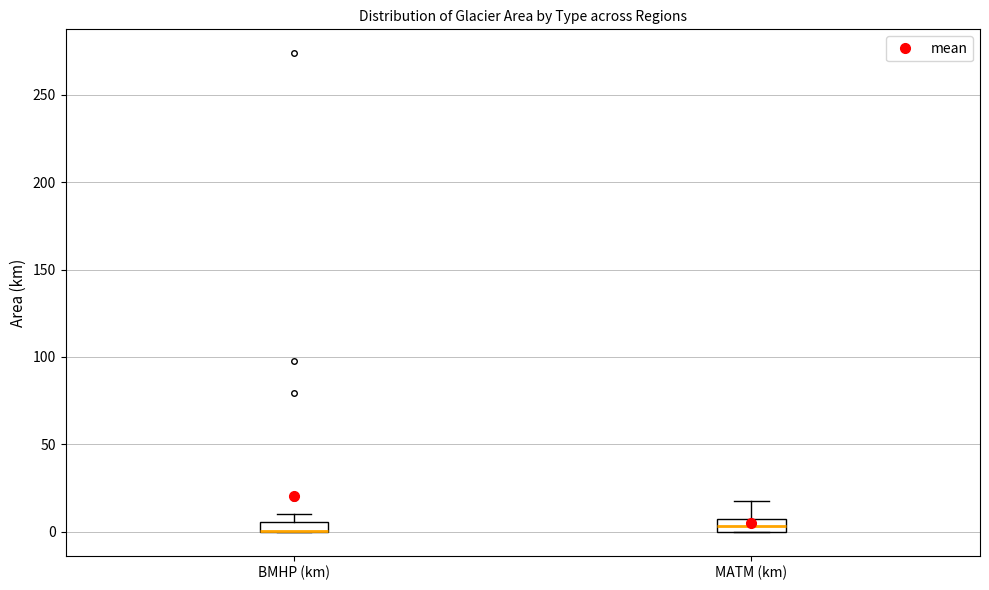

Where is the lower edge of the box for BMHP (km) on the y-axis? The values are not printed on the chart, so give them approximately, as read against the axis.

0